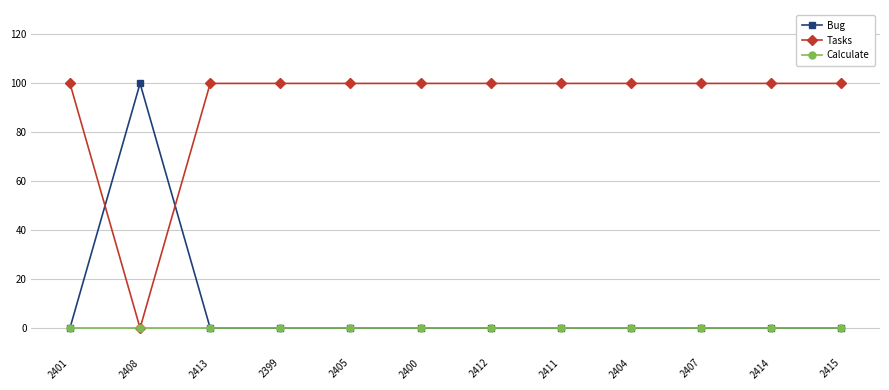

Where do Tasks and Bug first cross each other?

2401 and 2408